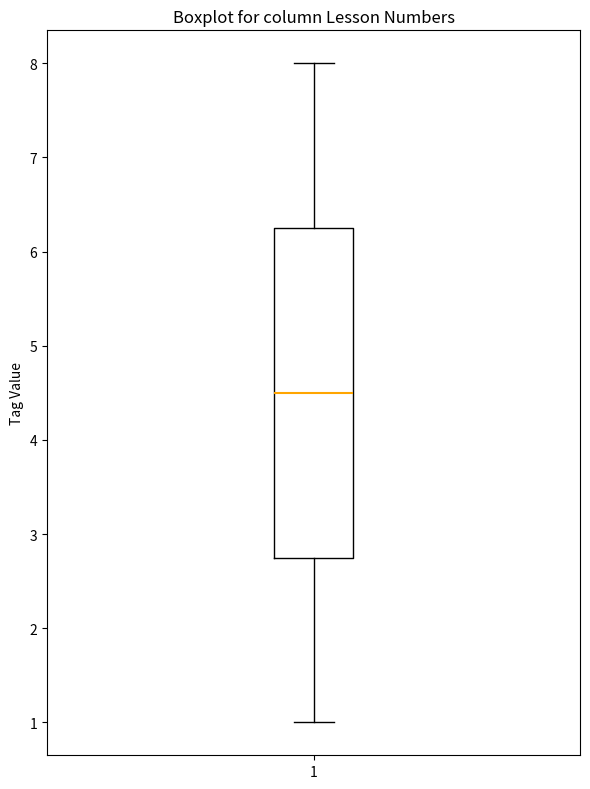

Read this box plot against the y-axis: the position of the median line, the range covered by the box, and the ends of both whiskers. The values are not printed on the chart, so give them approximately, as read against the axis.

median 4.5, box 2.8 to 6.3, whiskers 1.0 to 8.0